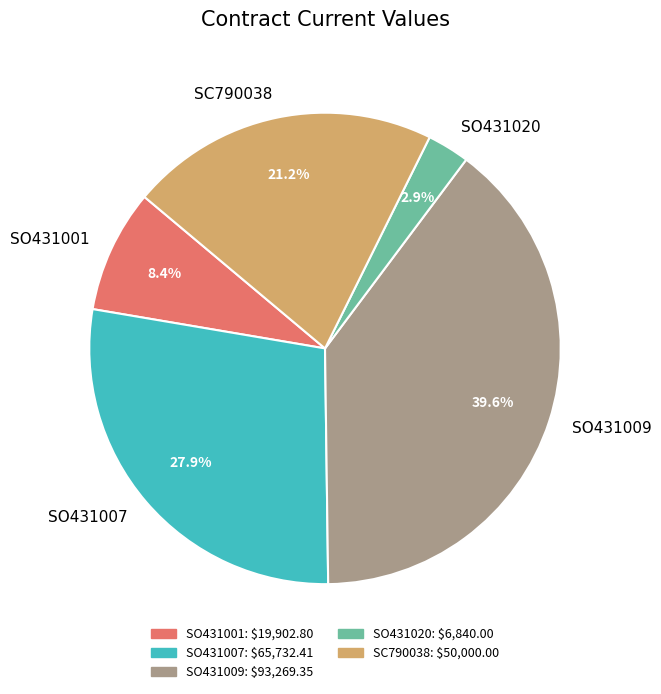

How many segments does this pie chart have?

5